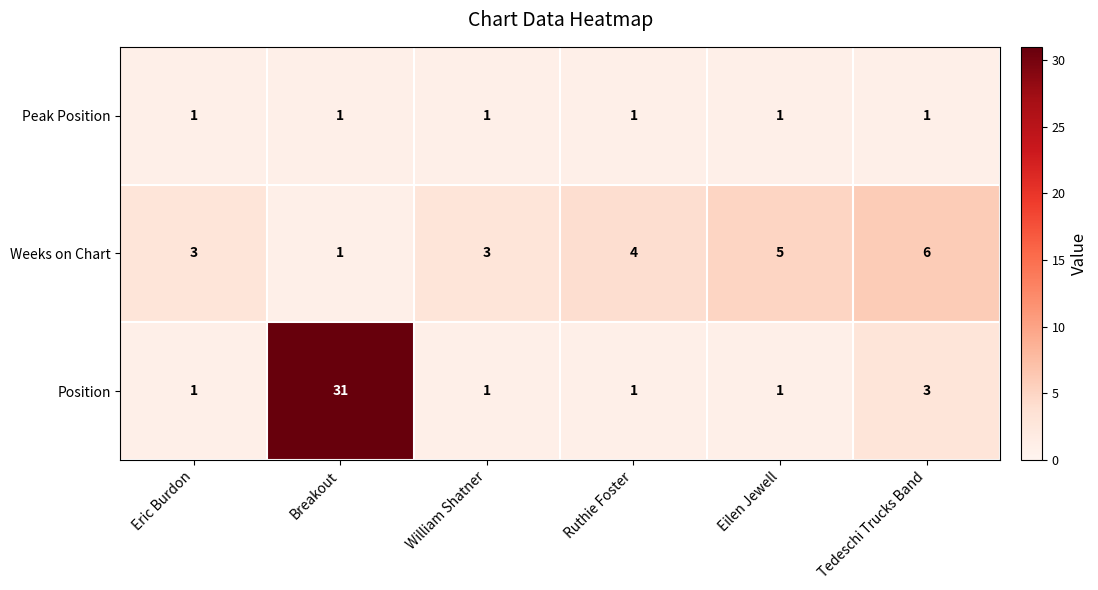

What is the sum of the Weeks on Chart values at Eilen Jewell and Tedeschi Trucks Band?

11